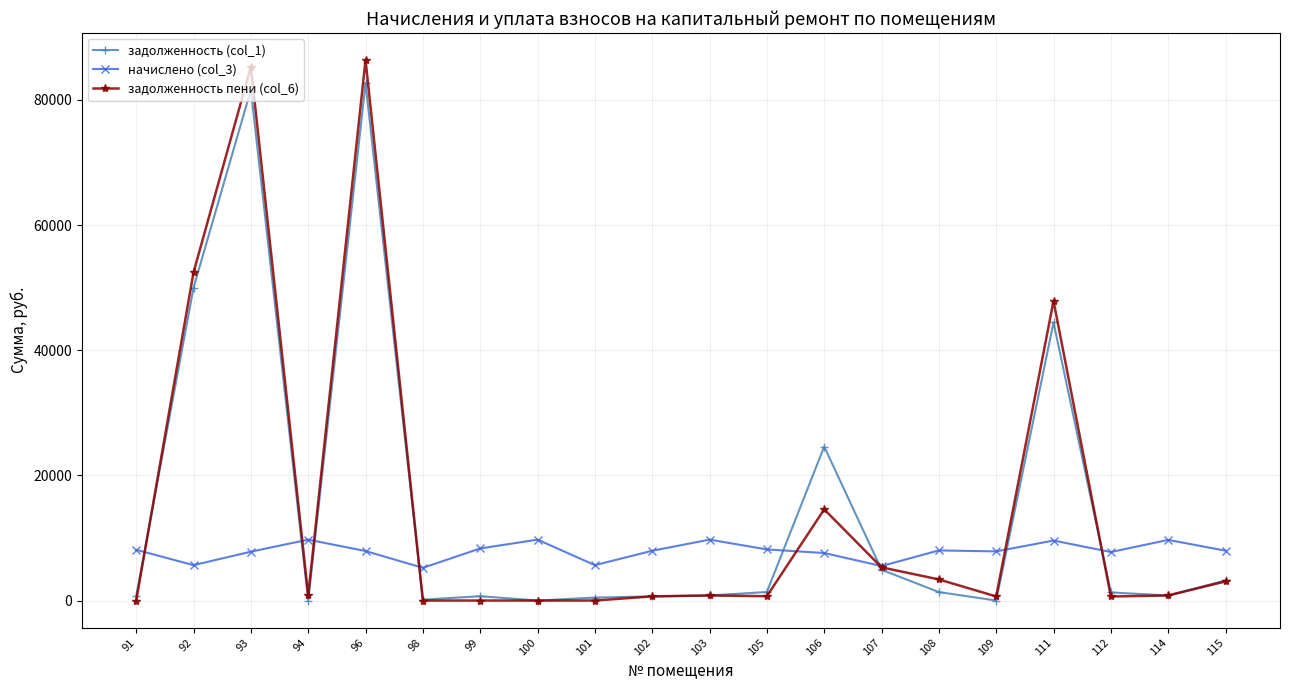

At which category does the chart reach its peak across all series?

96